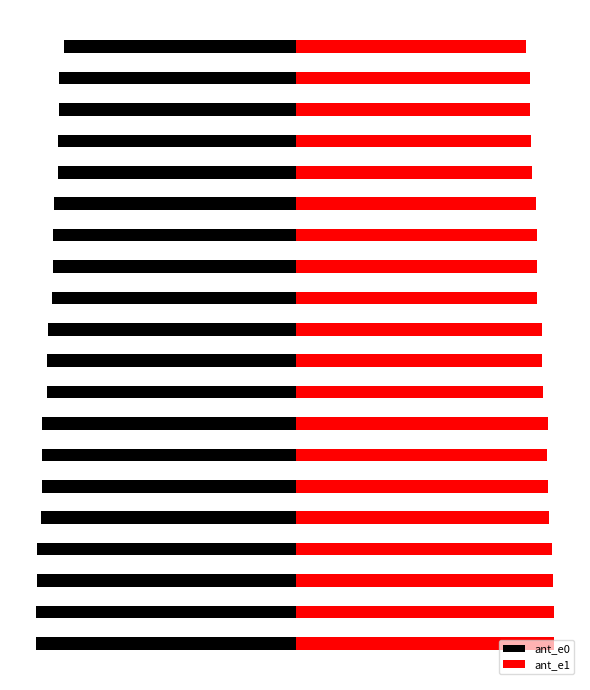

Rank the series by their maximum value, from lowest to highest.

ant_e0, ant_e1